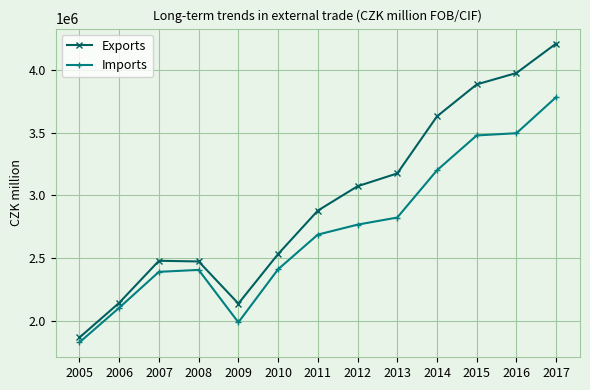

What is the highest value of the Imports series?

3781876